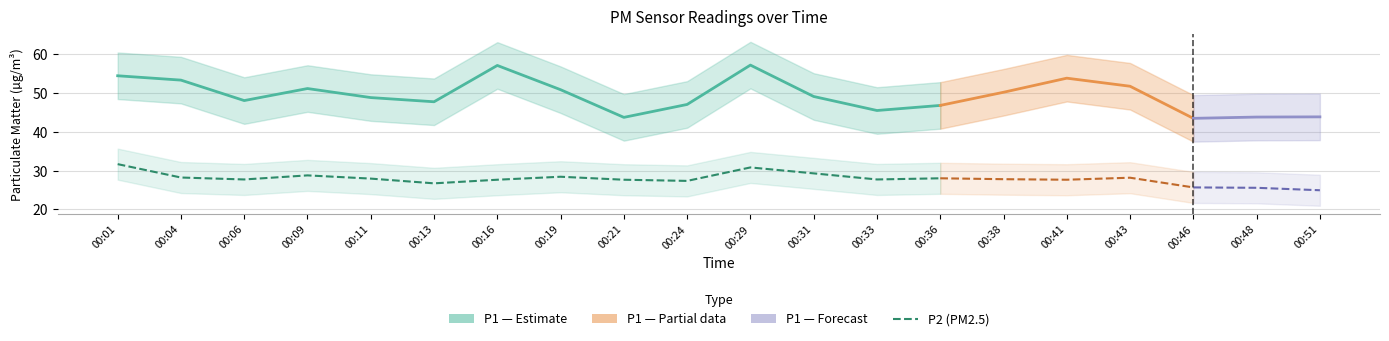

Does the chart have visible grid lines?

Yes